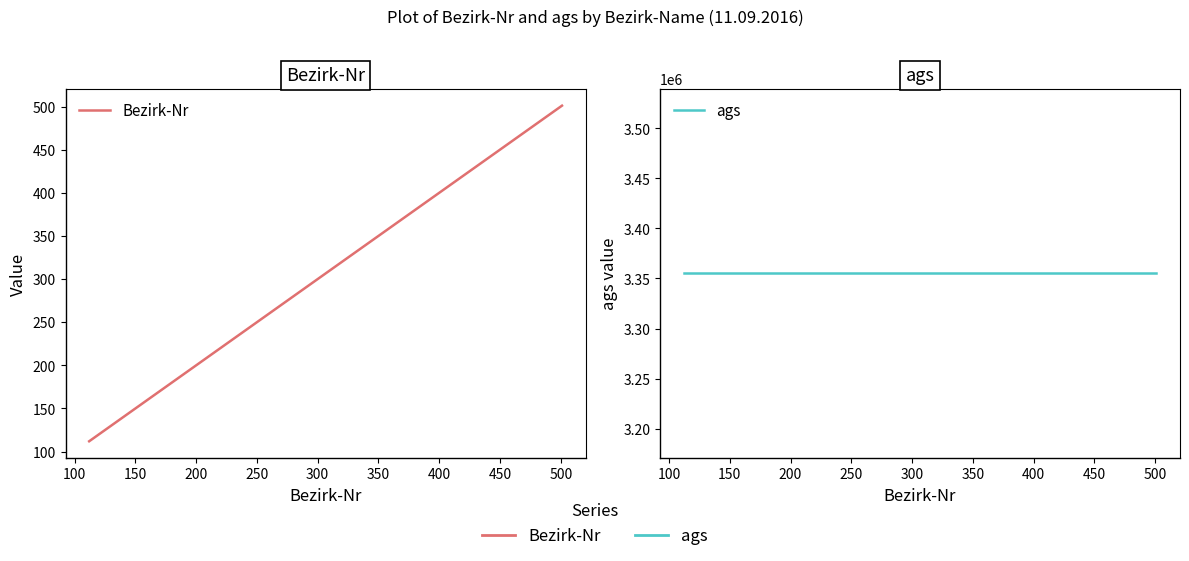

What is the lowest value of the Bezirk-Nr series?

112